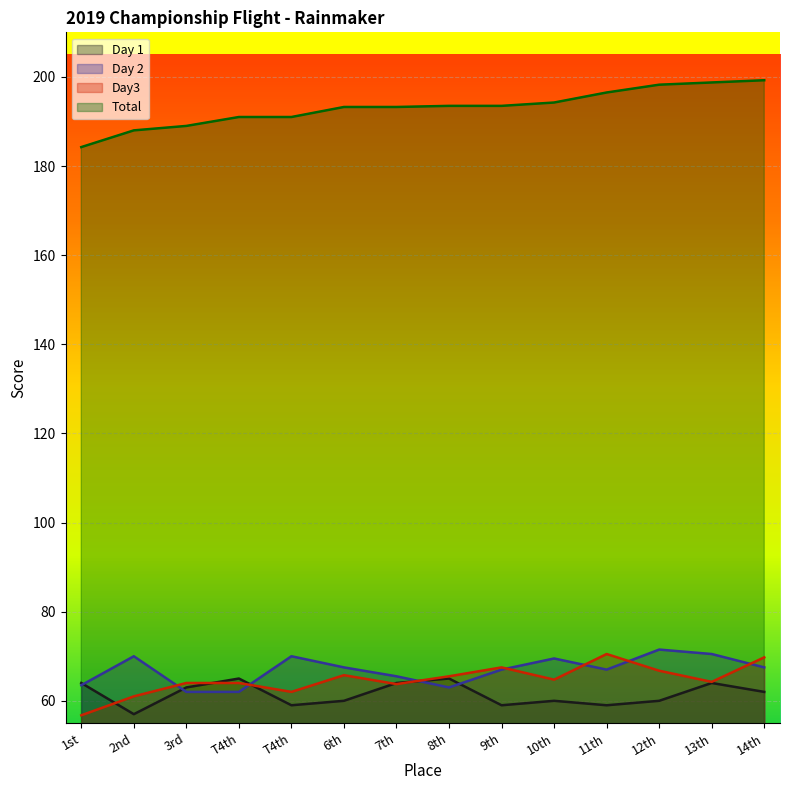

Is the value of Day3 at 1st greater than the value of Total at T4th?

No